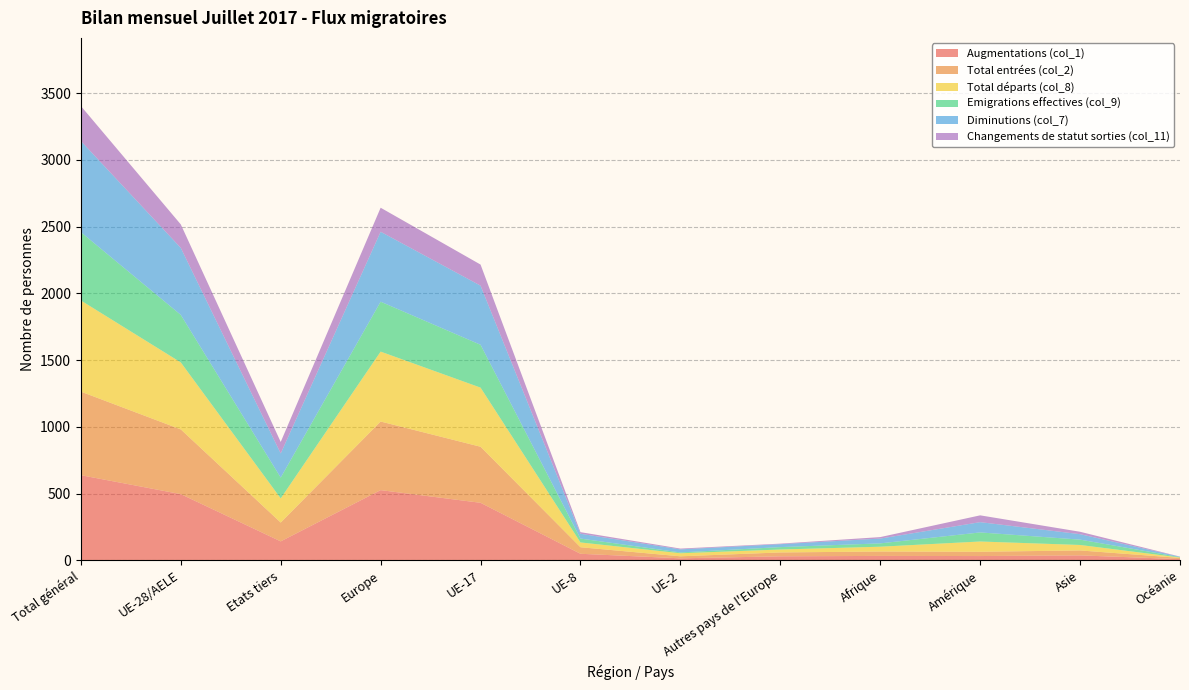

Reading right to left, extract all data points from this chart.

Augmentations (col_1): 9	37	32	33	30	15	49	431	526	142	496	638
Total entrées (col_2): 9	37	32	33	29	15	49	420	514	141	485	626
Total départs (col_8): 3	41	77	36	22	23	36	443	524	181	502	683
Emigrations effectives (col_9): 3	40	68	25	18	6	29	321	374	156	356	512
Diminutions (col_7): 3	41	77	36	22	23	36	443	524	181	502	683
Changements de statut sorties (col_11): 1	18	51	11	4	6	12	158	180	86	176	262